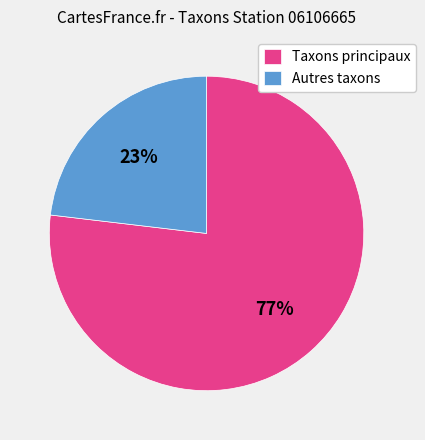

Which has a higher value, Autres taxons or Taxons principaux?

Taxons principaux